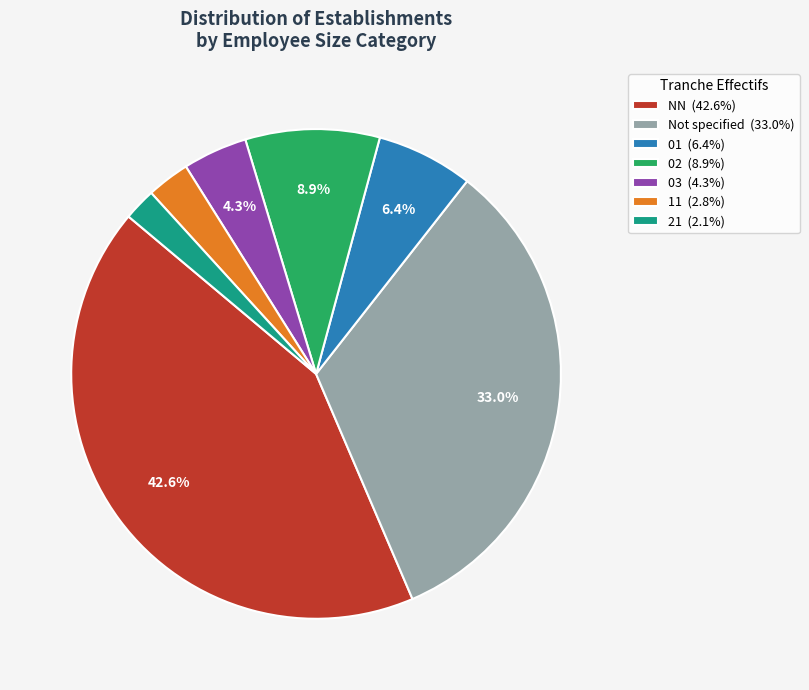

Which has a higher value, NN (42.6%) or 02 (8.9%)?

NN (42.6%)